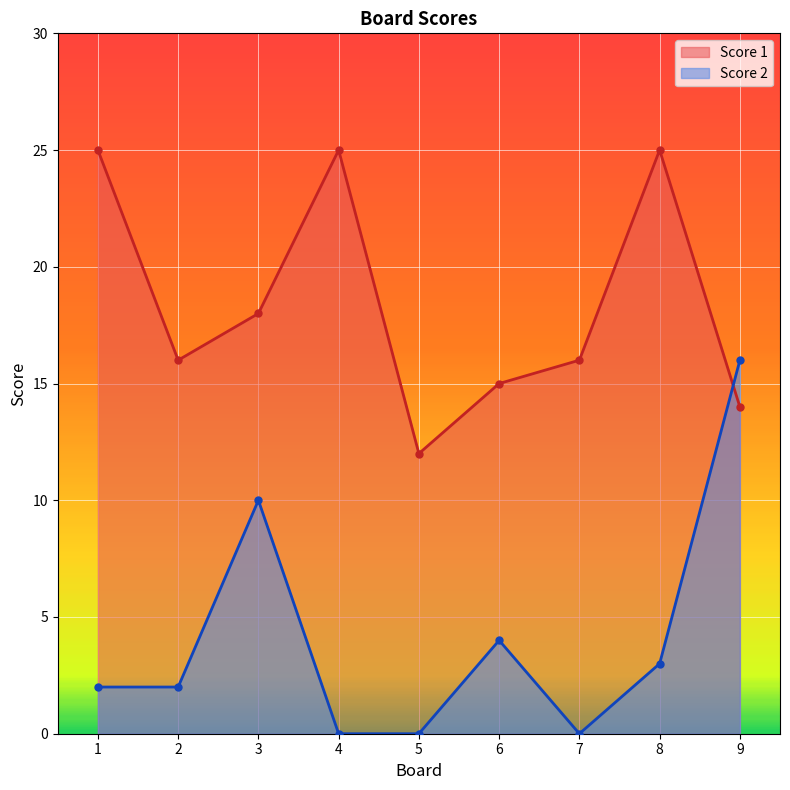

How many intersections are there between Score 2 and Score 1?

1